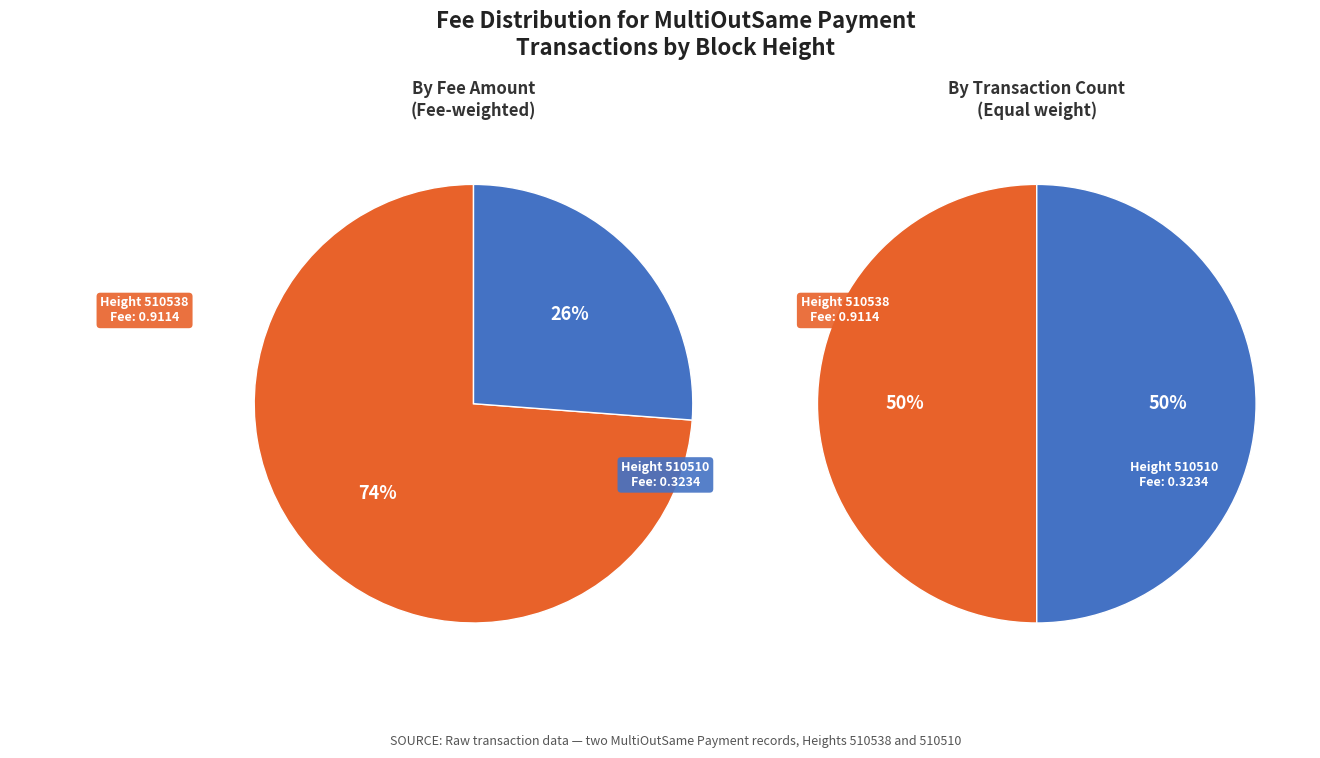

To the nearest percent, what is the difference between the largest and smallest slice percentages?

48%